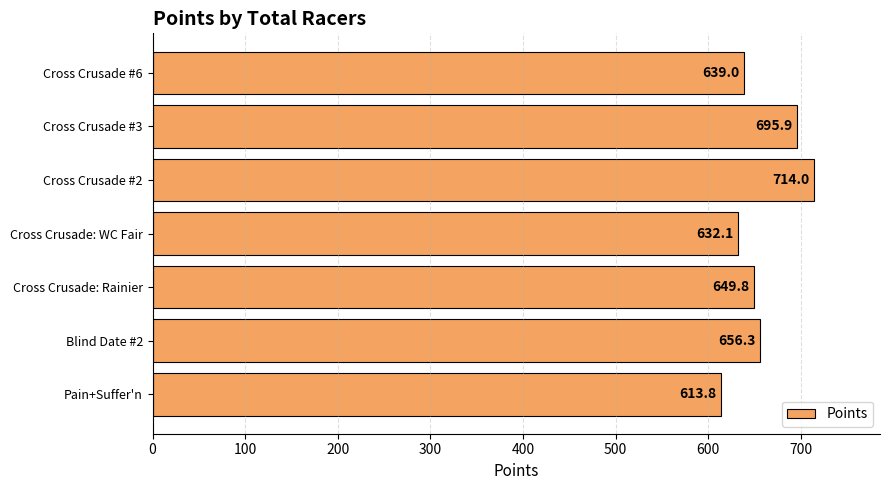

How many bars are there in total?

7